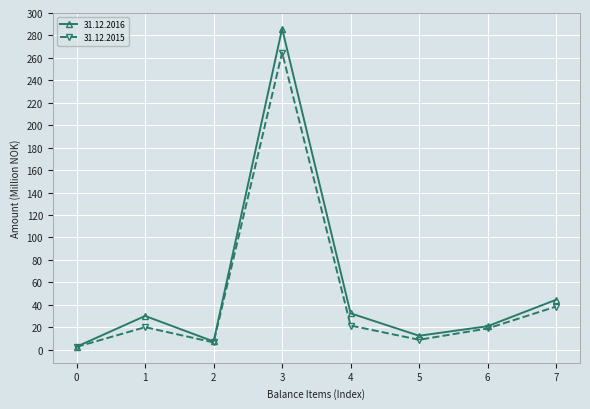

The value of 31.12.2016 at 2 is 7.2. True or false?

True